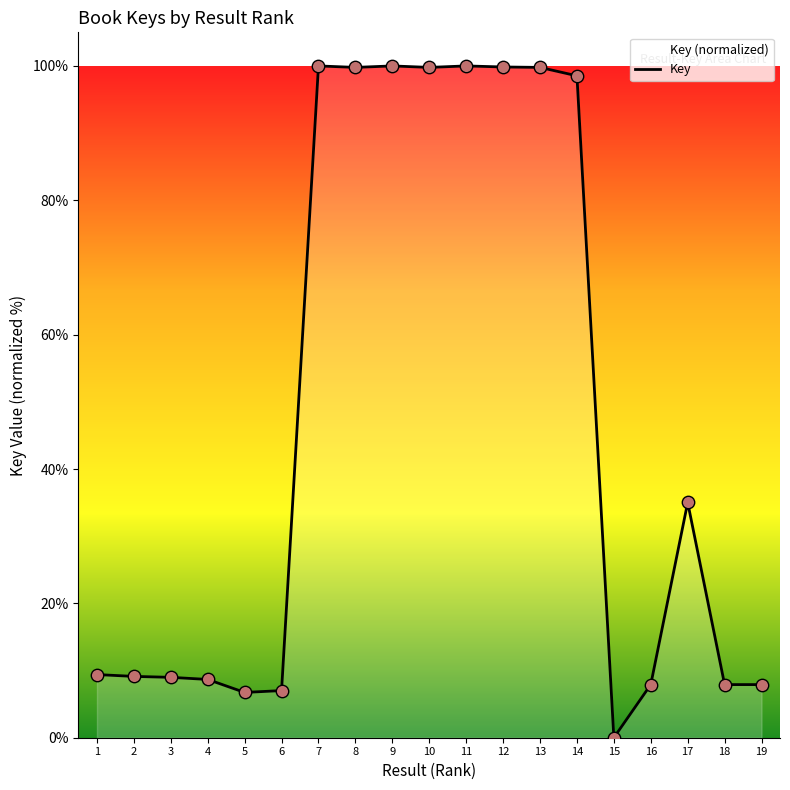

What is the ratio of the value at 1 to the value at 14?

0.1